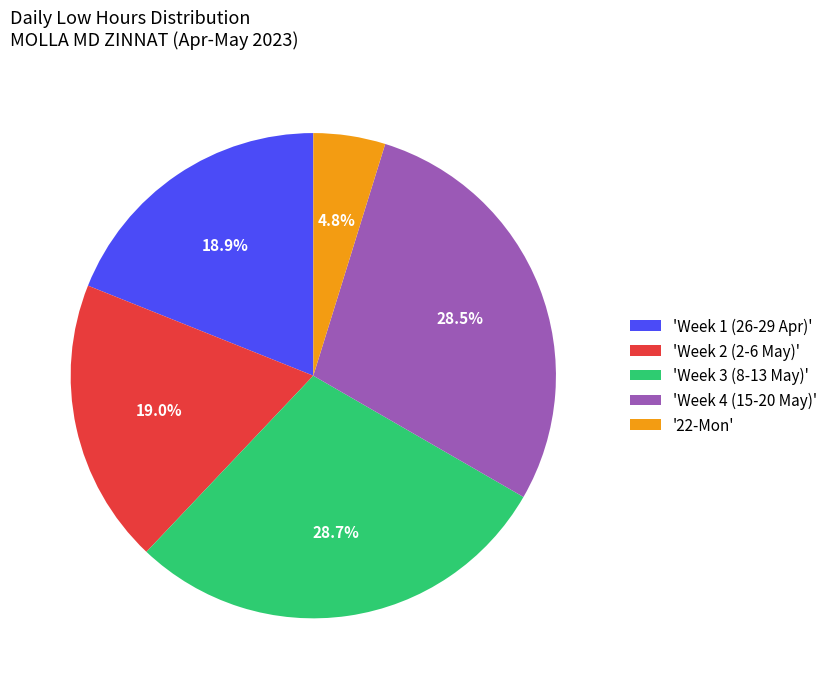

Is there a majority slice in this chart?

No